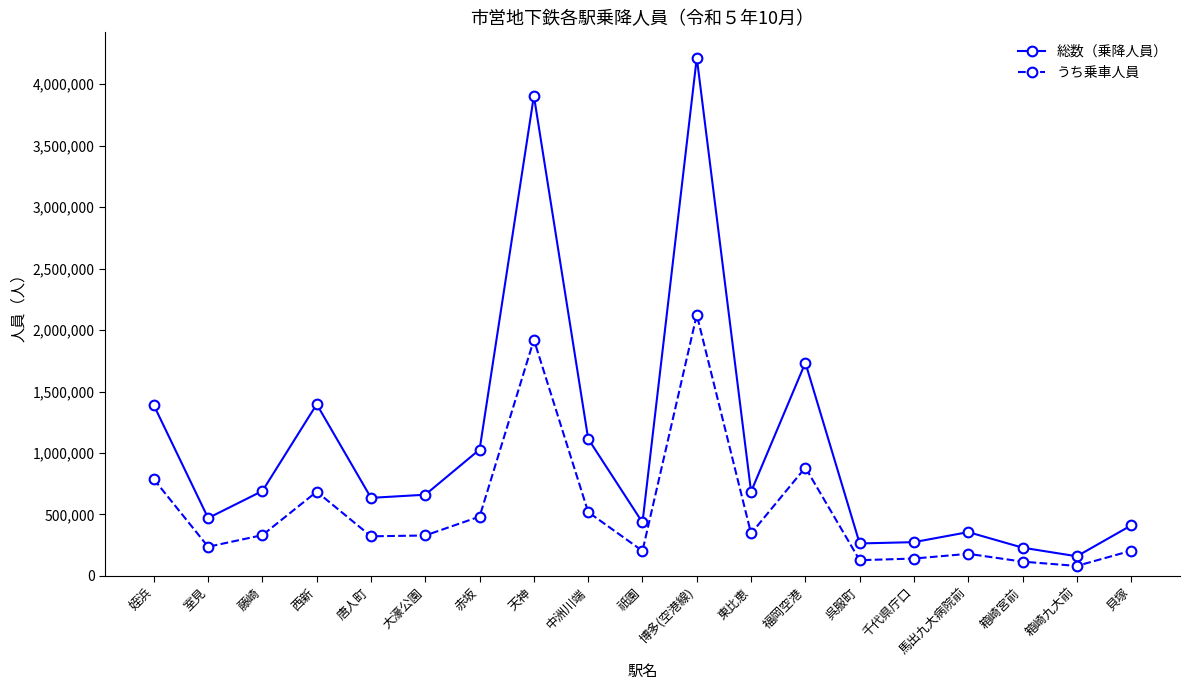

True or false: 総数（乗降人員） has a value of 101496 at 室見.

False